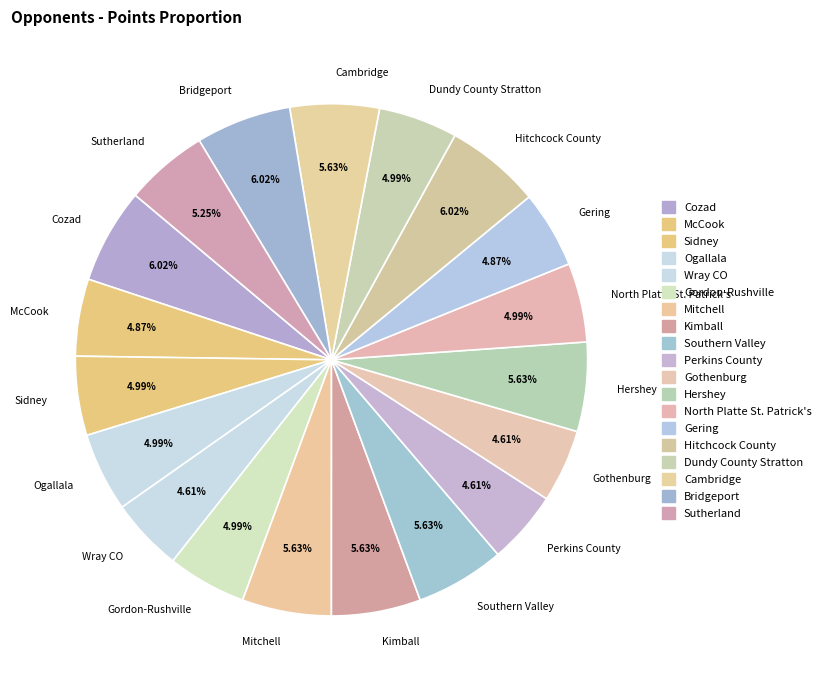

Is there any slice that represents more than half of the pie?

No